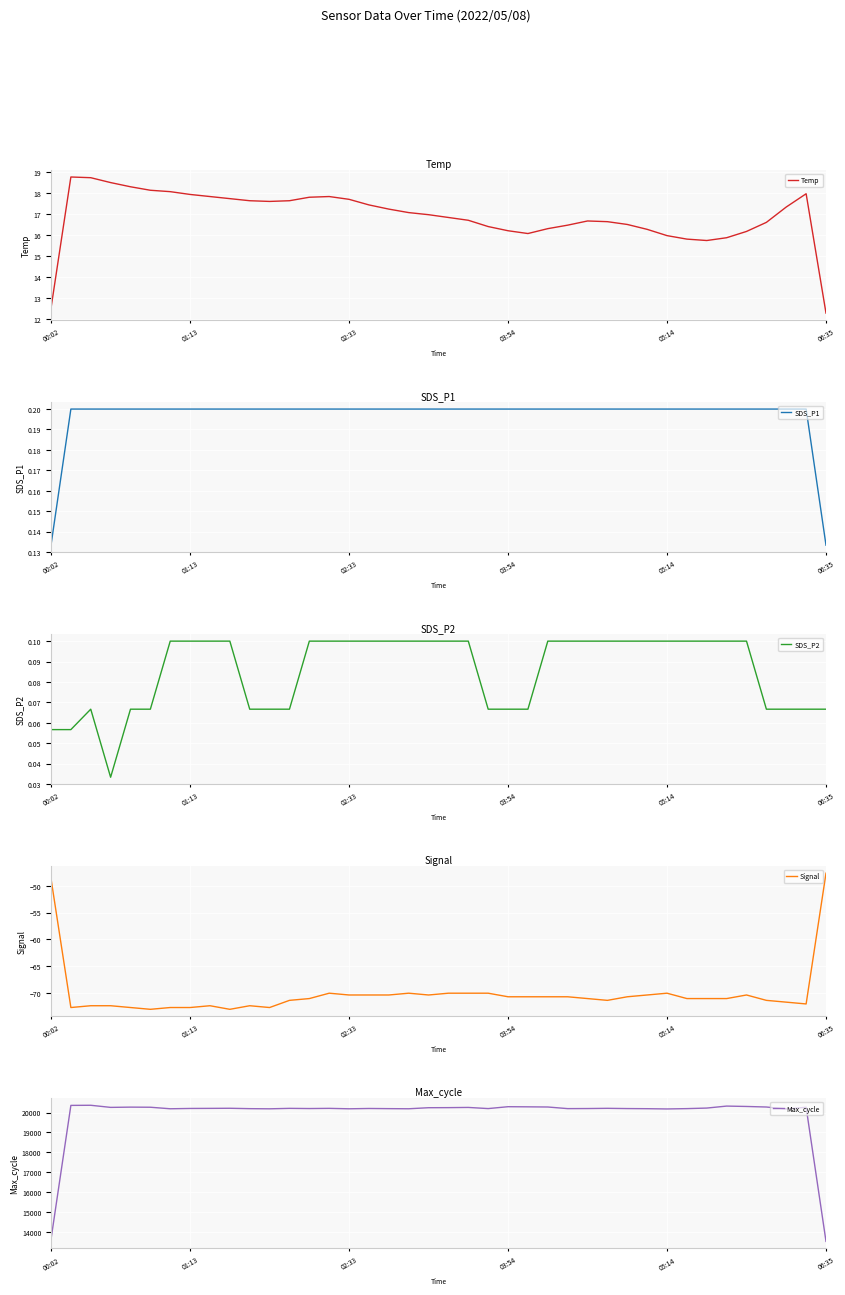

The value of SDS_P1 at 11 is 0.1. True or false?

False